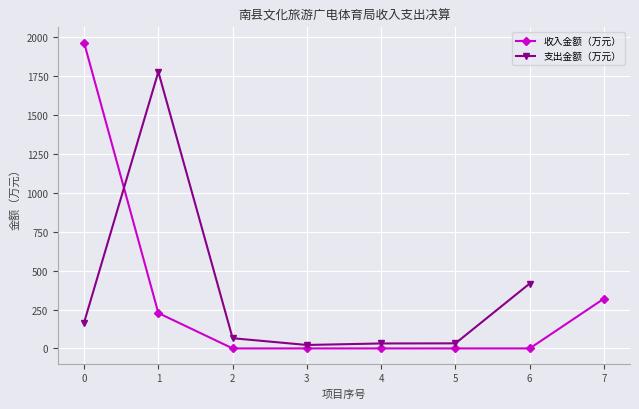

Read the value at 1.

227.6